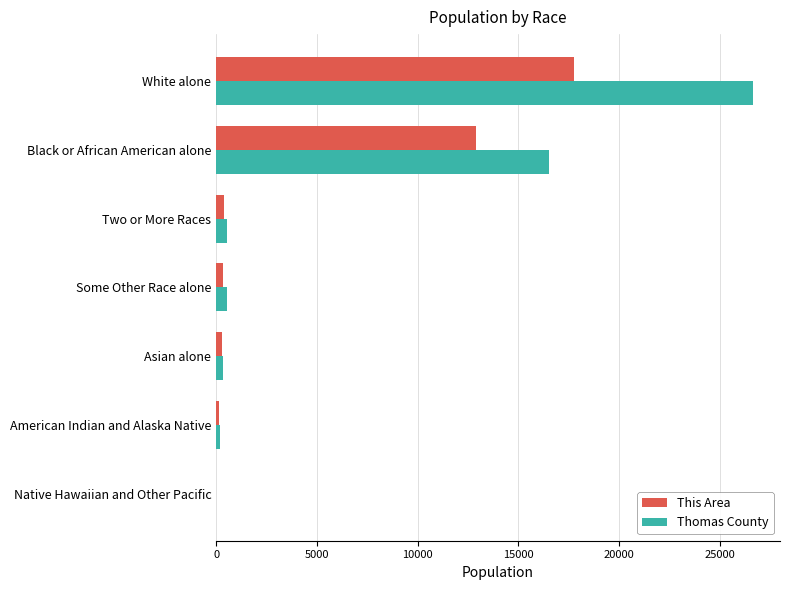

What is the sum of all Thomas County values?

44720